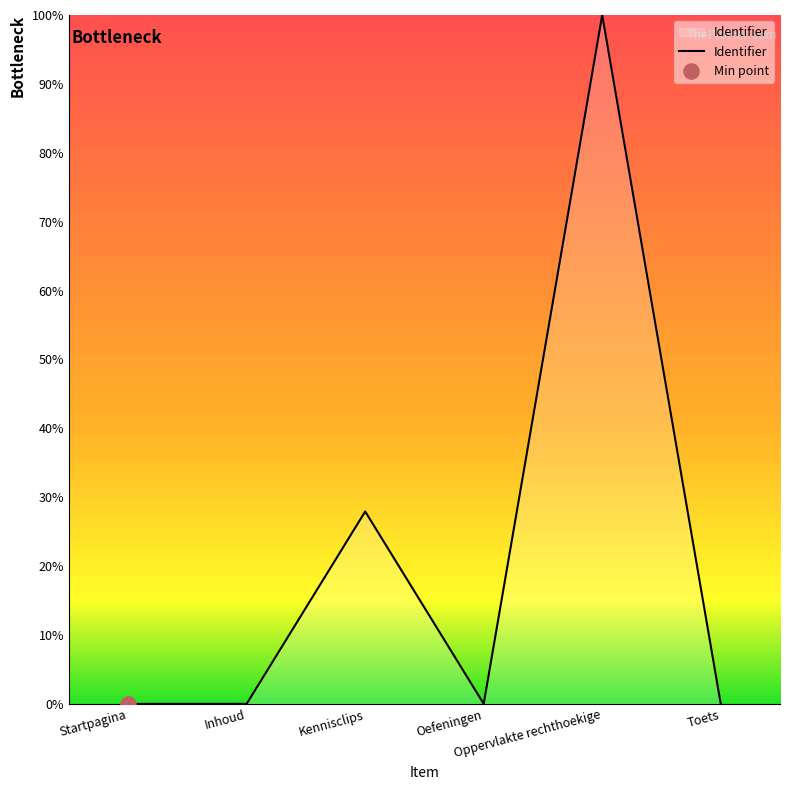

What is the change in value from Oefeningen to Oppervlakte rechthoekige?

+100.0